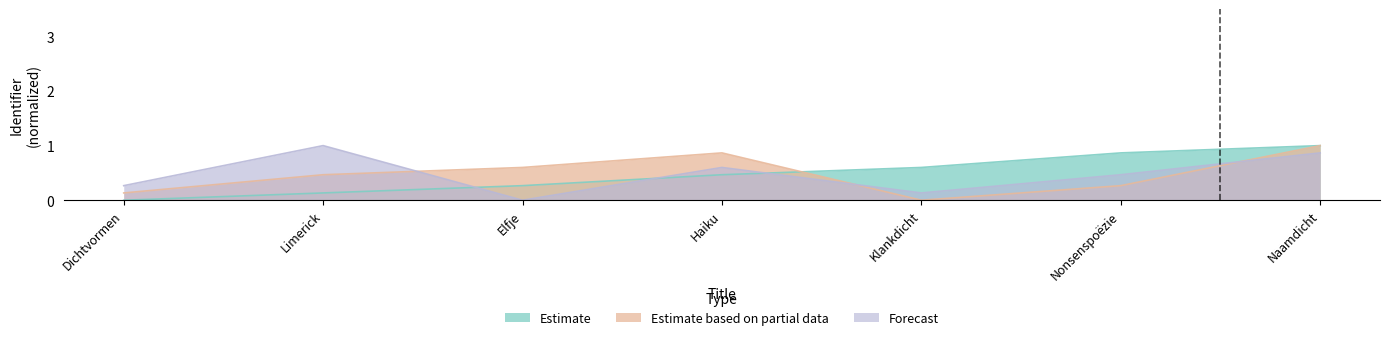

What is the difference between the Forecast values at Dichtvormen and Elfje?

0.3